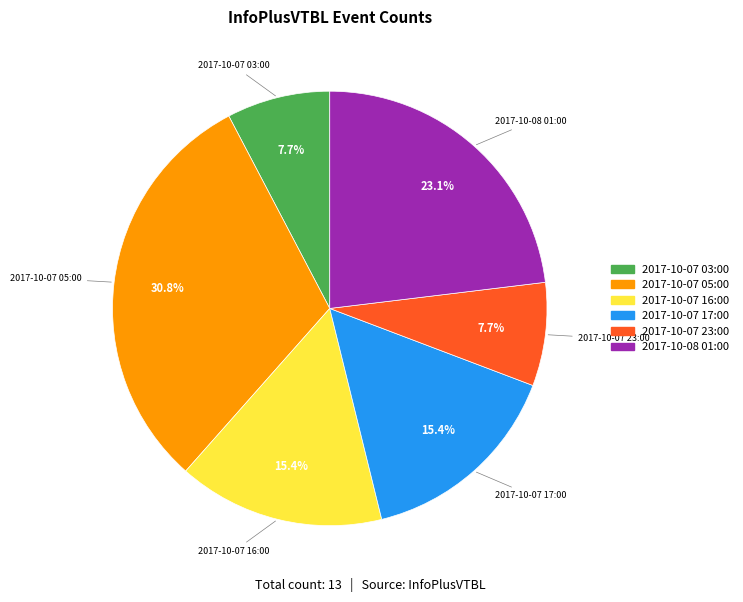

Is it true that 2017-10-07 16:00 is 15% of the pie?

True